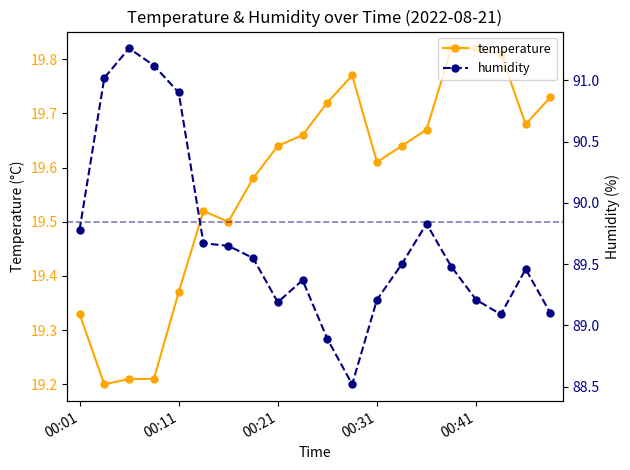

True or false: humidity and temperature intersect in this chart.

False